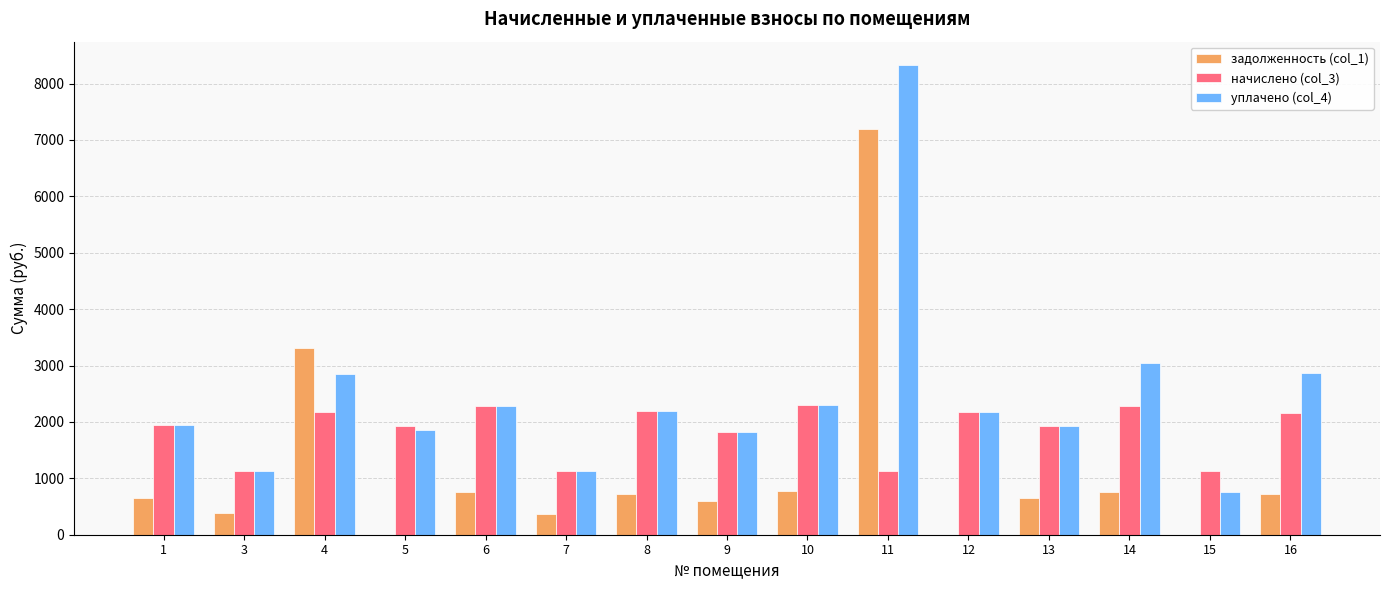

The начислено (col_3) series shows 1512.8 at 10. True or false?

False